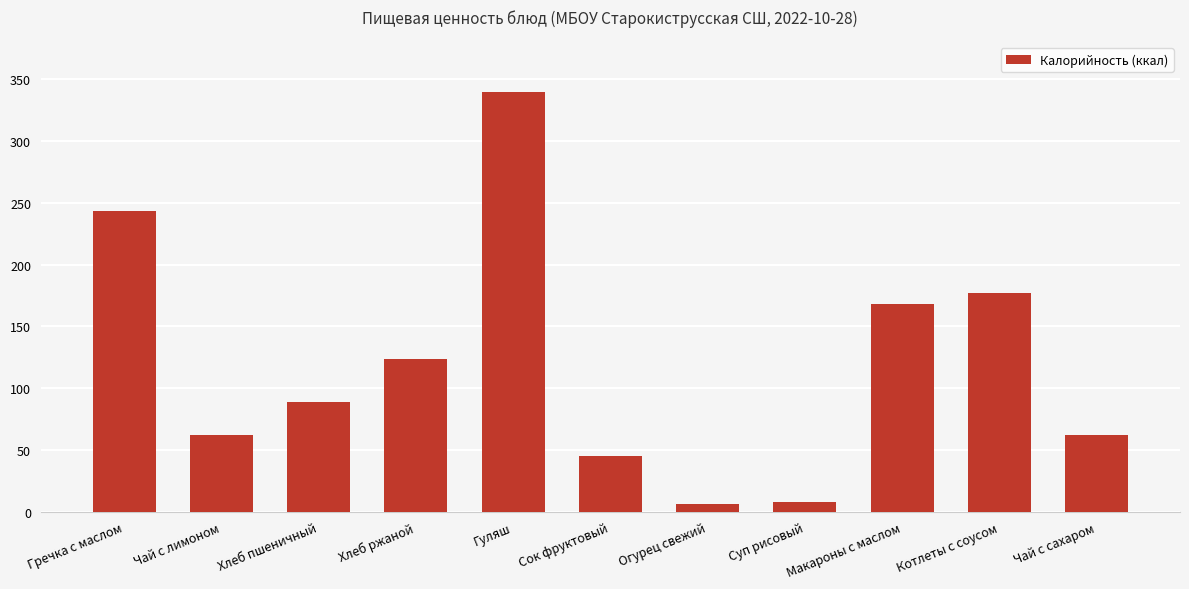

The chart shows a value of 420 at Гречка с маслом. True or false?

False